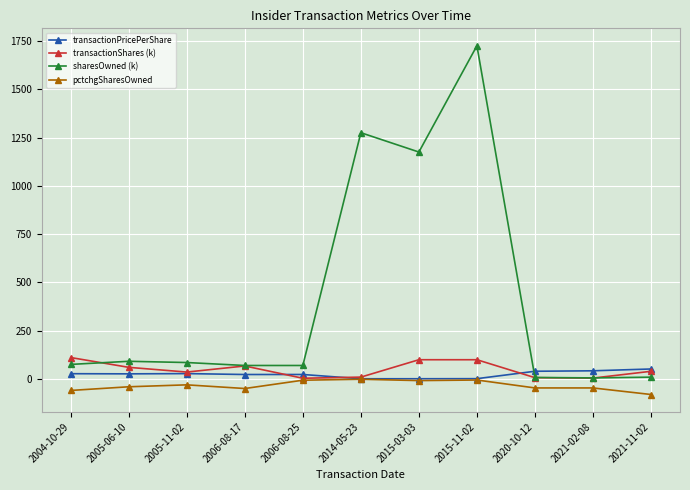

What is the difference between the sharesOwned (k) values at 2015-11-02 and 2021-11-02?

1715.2